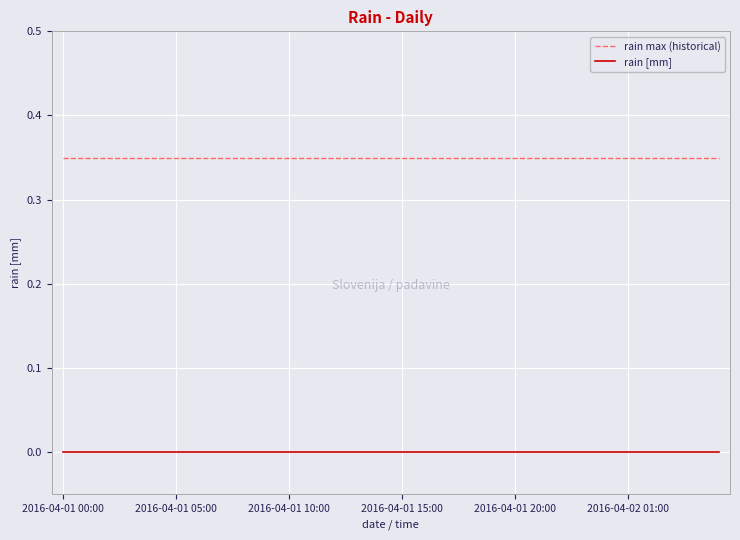

Which series has the largest total across all categories?

rain max (historical)